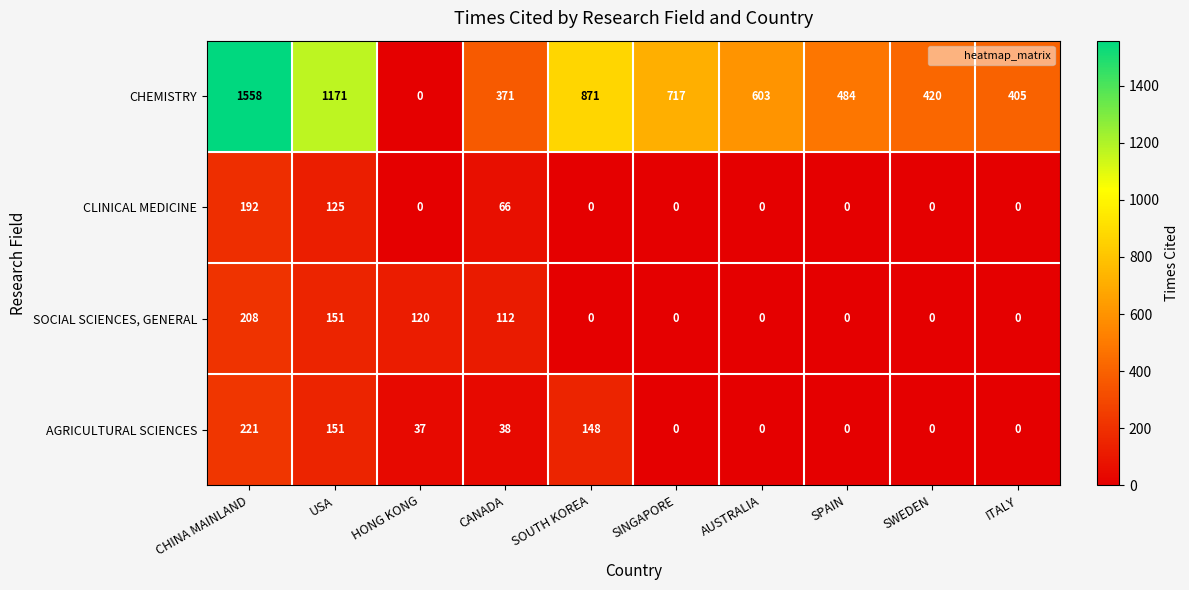

List the series in order of their peak value, highest first.

CHEMISTRY, AGRICULTURAL SCIENCES, SOCIAL SCIENCES, GENERAL, CLINICAL MEDICINE